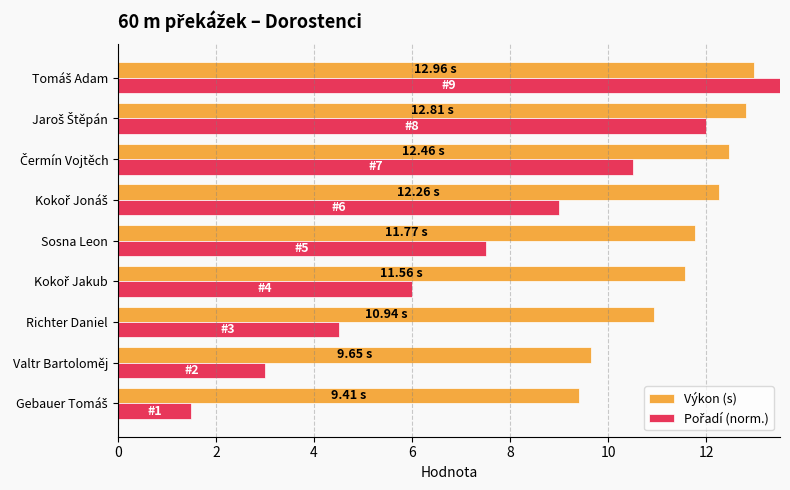

At how many categories does at least one series exceed 1?

9